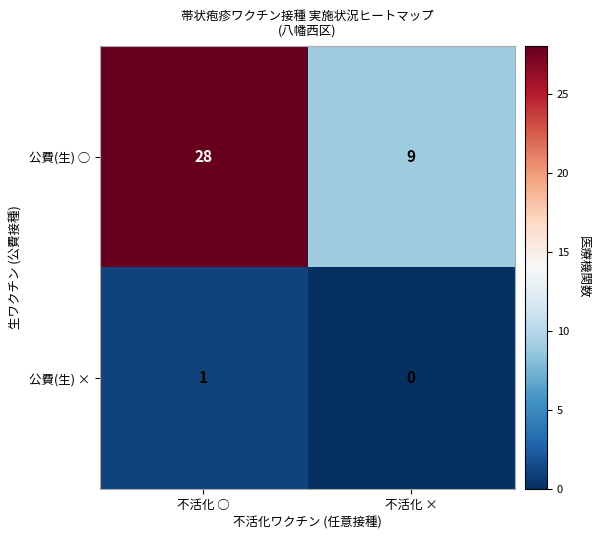

Rank the series by their average value, from lowest to highest.

公費(生) ×, 公費(生) ○